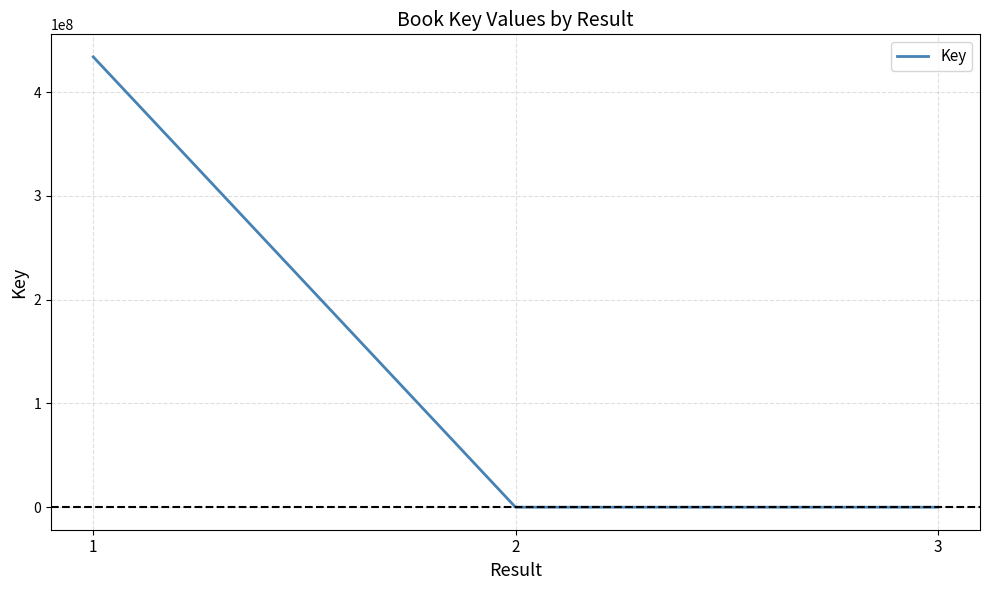

What is the sum of all values?

433968355